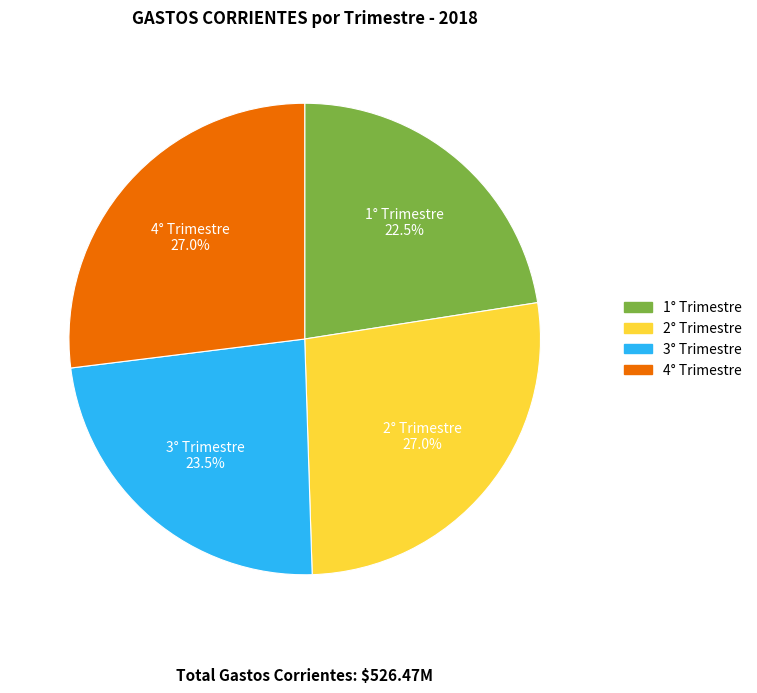

What is the ratio of the value at 1° Trimestre to the value at 4° Trimestre?

0.8